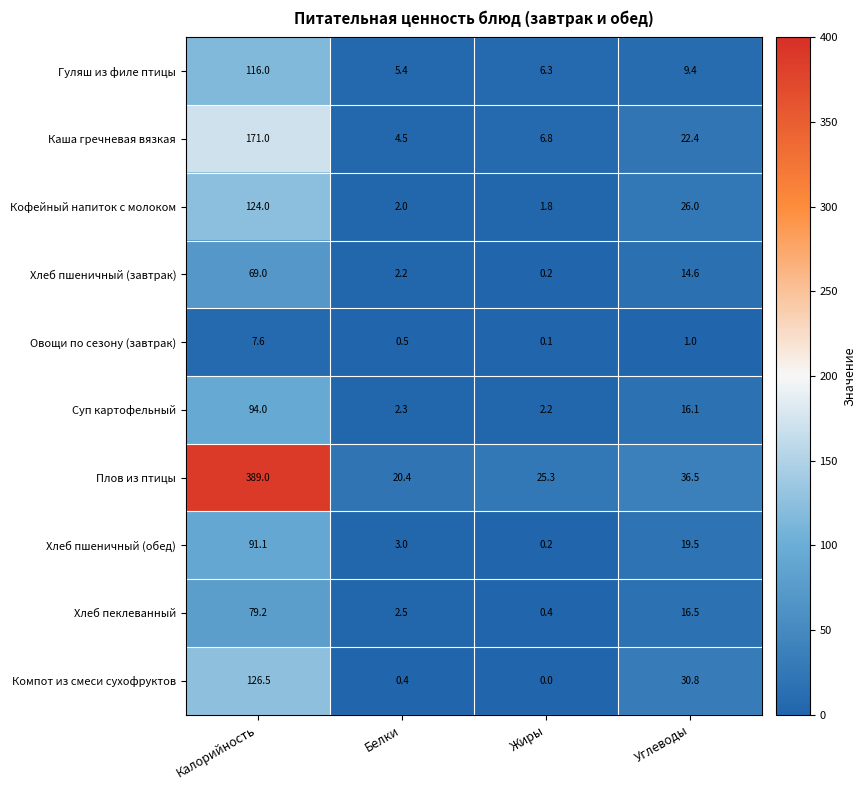

What is the maximum value shown in the chart?

389.0